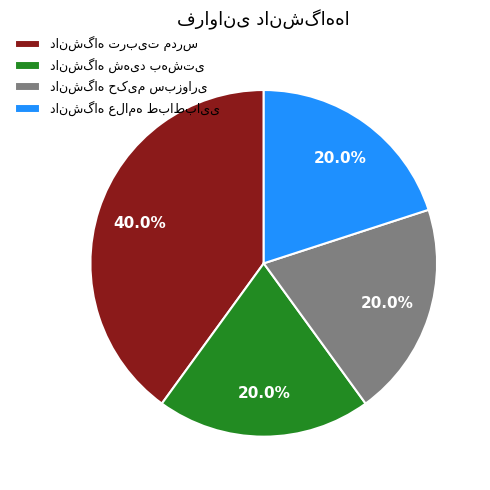

Is there a majority slice in this chart?

No